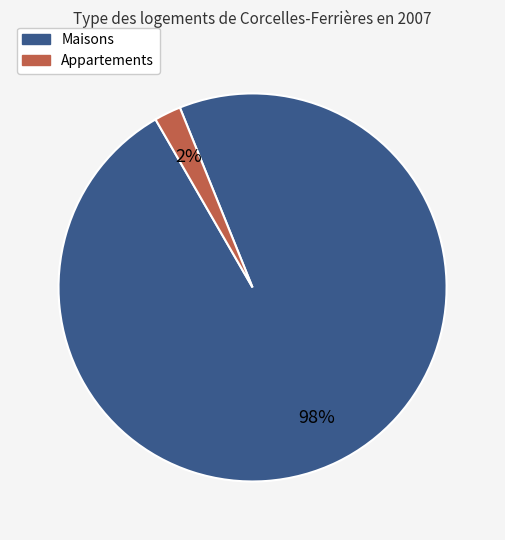

To the nearest percent, what is the average slice percentage?

50%